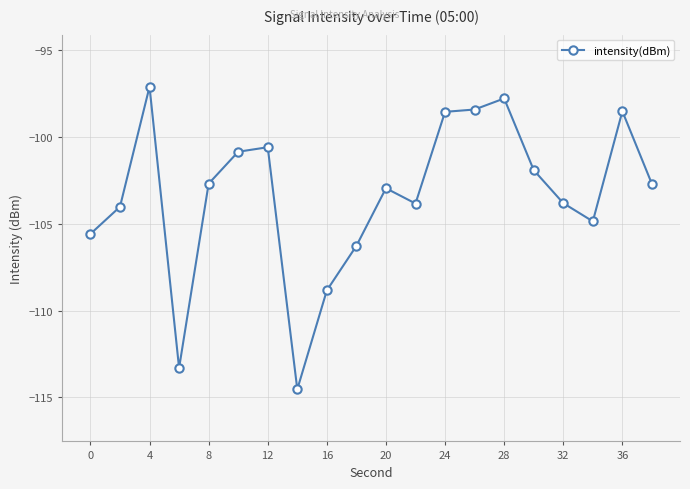

What is the sum of all values?

-2067.1